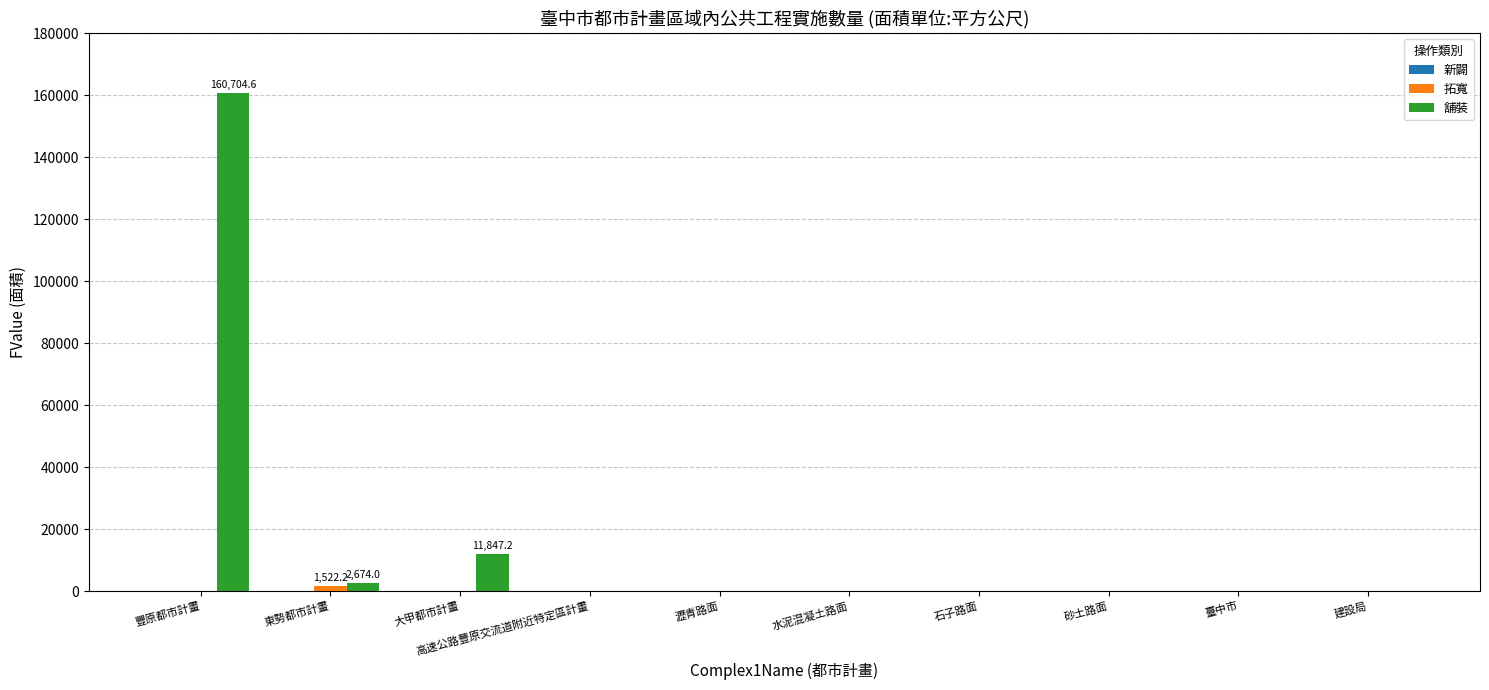

What is the sum of the 舖裝 values at 大甲都市計畫 and 石子路面?

11847.2